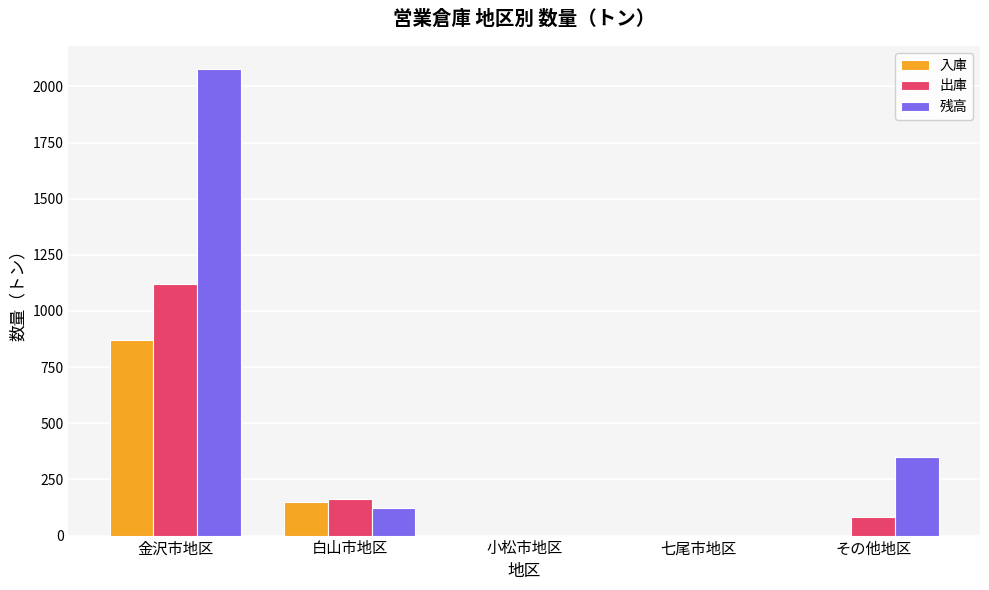

What is the average value of the 出庫 series?

274